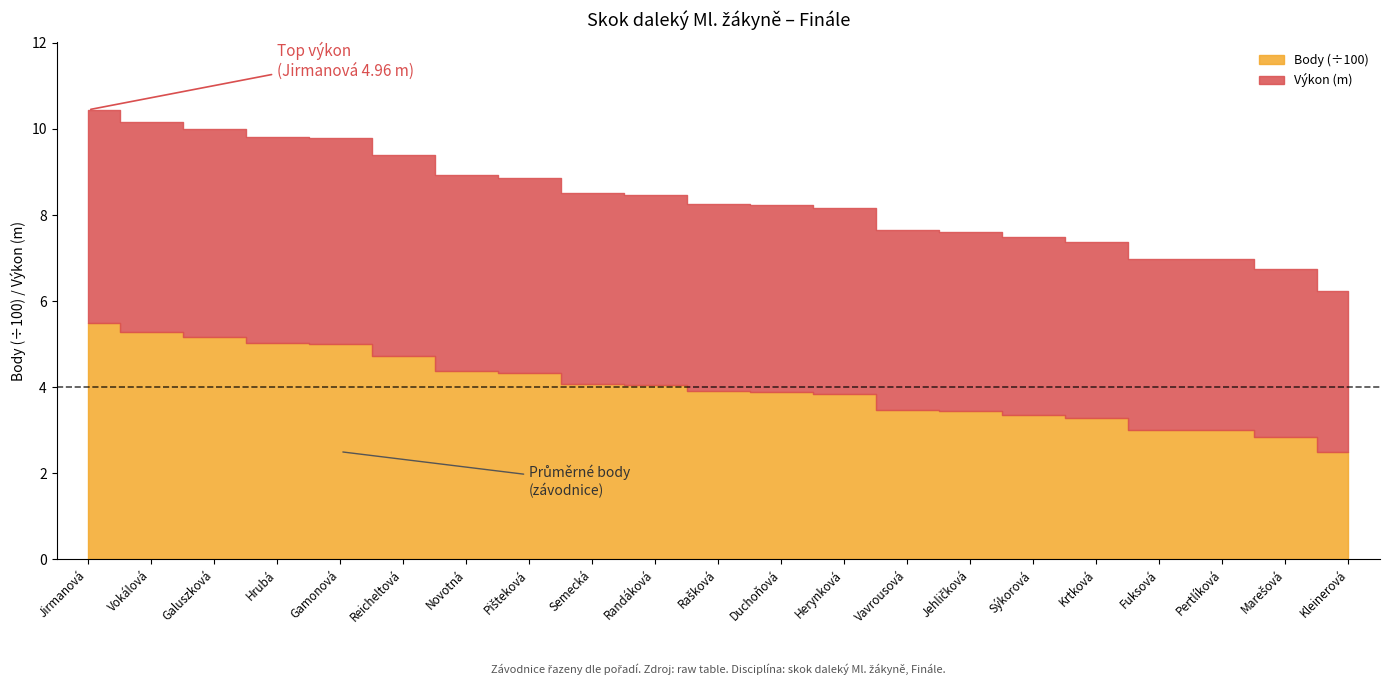

What is the sum of the Body values at Marešová and Pišteková?

718.0